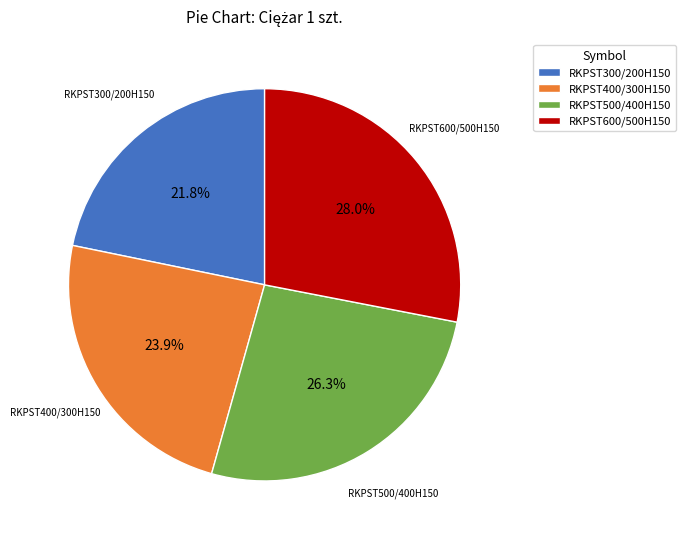

Which slice is the smallest?

RKPST300/200H150